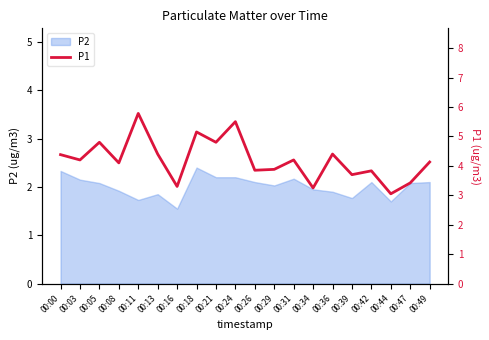

How many interior local valleys (lower than both neighbors) does the data have?

8